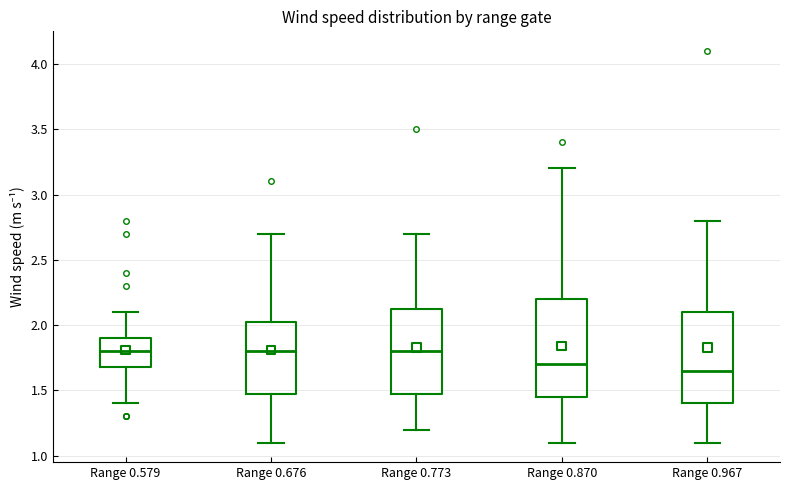

Reading left to right, transcribe this box plot: for each box, give where its median line is, the range the box spans, and where its two whiskers end, as read against the y-axis. The values are not printed on the chart, so give them approximately, as read against the axis.

Range 0.579: median 1.80, box 1.70 to 1.90, whiskers 1.40 to 2.10
Range 0.676: median 1.80, box 1.50 to 2.05, whiskers 1.10 to 2.70
Range 0.773: median 1.80, box 1.50 to 2.15, whiskers 1.20 to 2.70
Range 0.870: median 1.70, box 1.45 to 2.20, whiskers 1.10 to 3.20
Range 0.967: median 1.65, box 1.40 to 2.10, whiskers 1.10 to 2.80